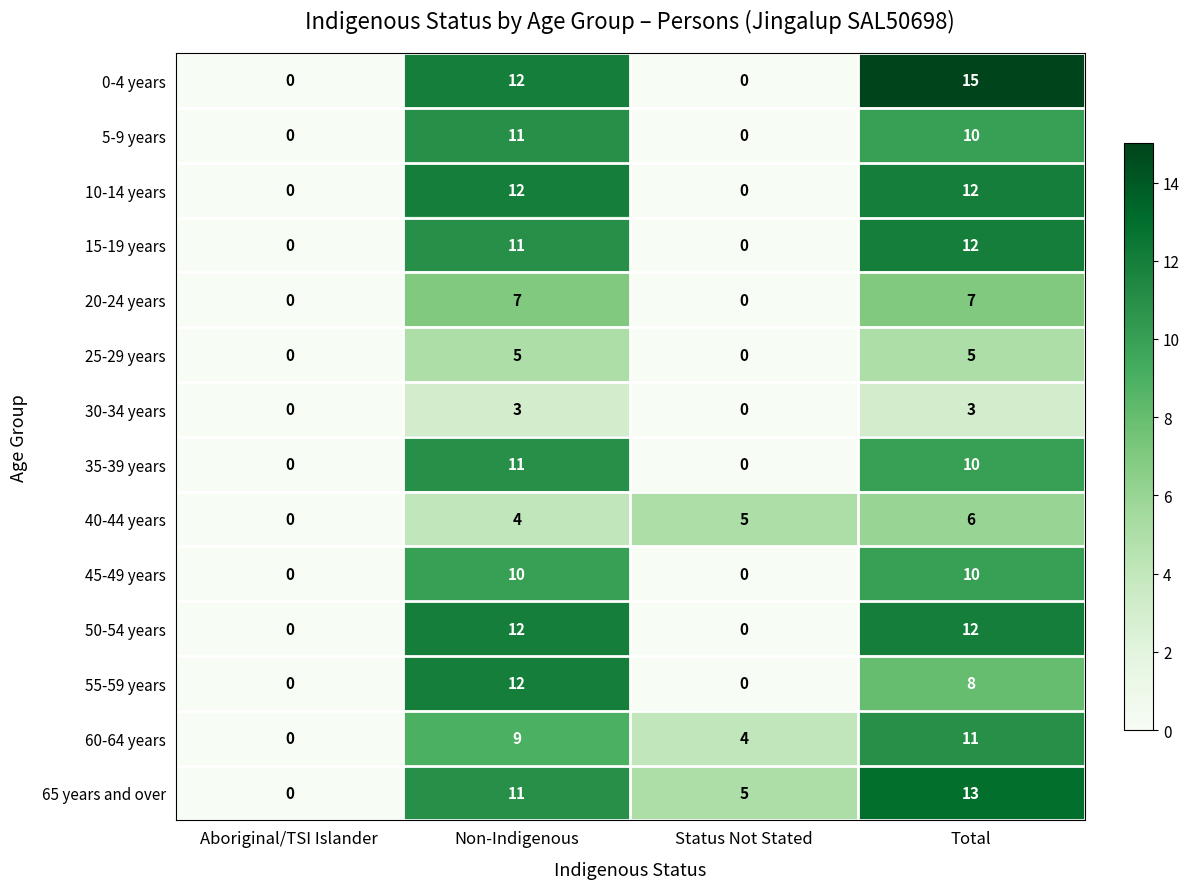

What is the sum of the 5-9 years values at Aboriginal/TSI Islander and Total?

10